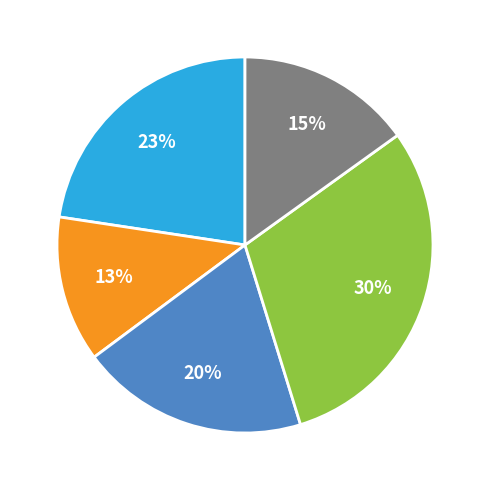

Is there any slice that represents more than half of the pie?

No